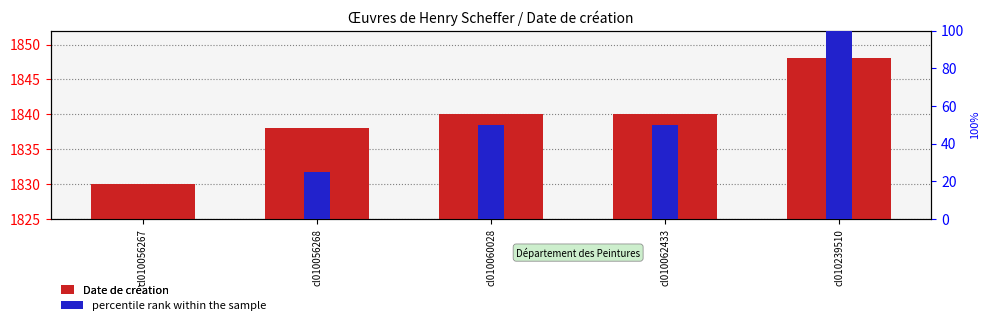

What is the approximate value of percentile rank within the sample at cl010056268?

25